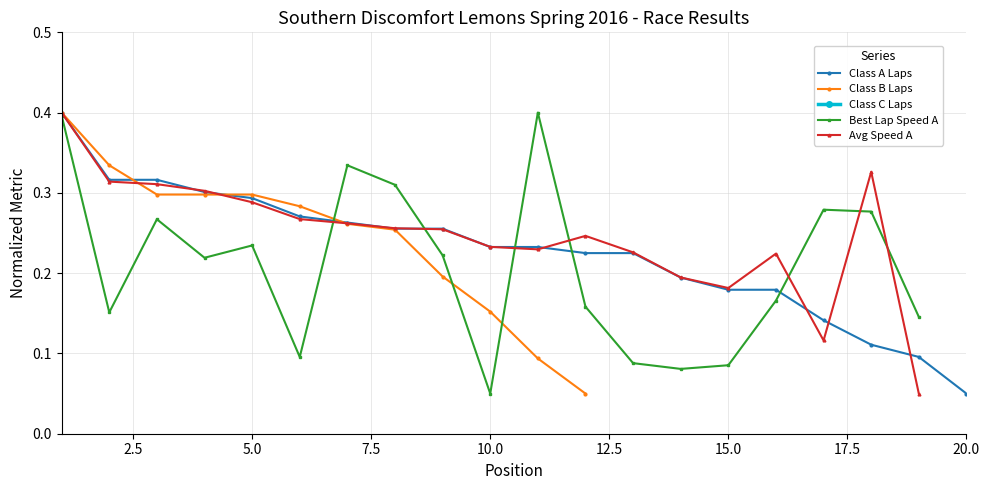

How many times do Class B Laps and Class A Laps cross each other?

3